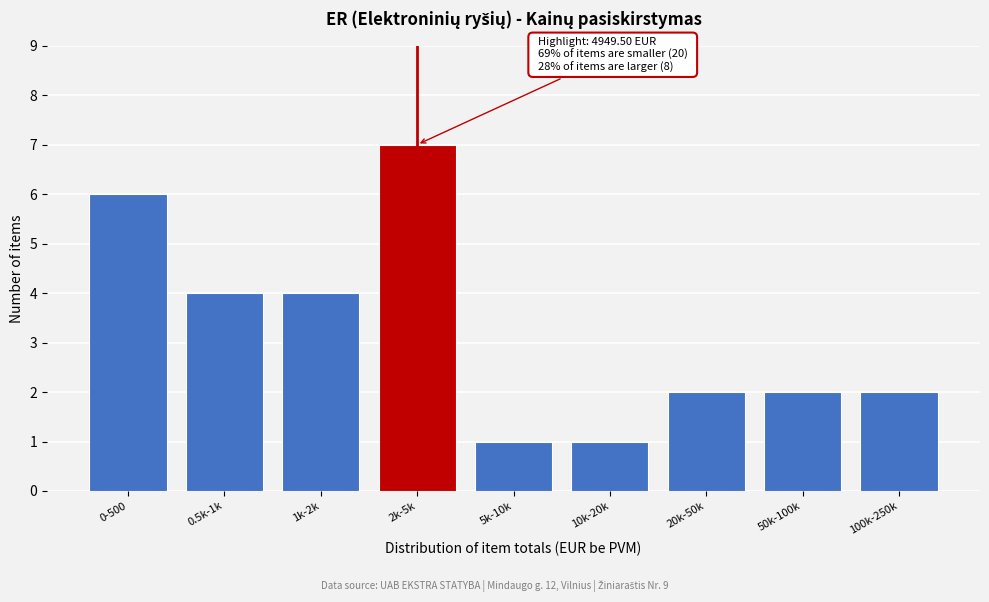

Reading left to right, extract all data points from this chart.

0-500=6	0.5k-1k=4	1k-2k=4	2k-5k=7	5k-10k=1	10k-20k=1	20k-50k=2	50k-100k=2	100k-250k=2